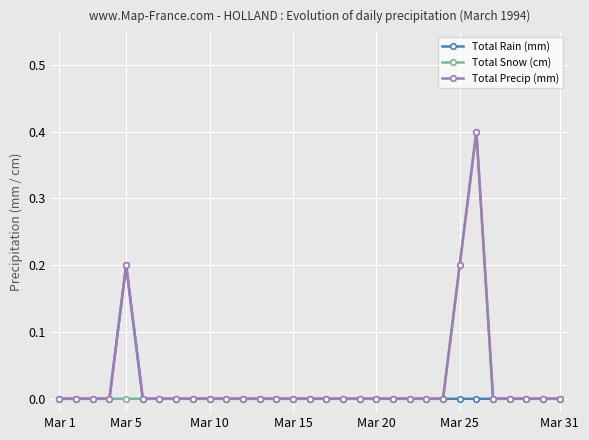

What is the greatest value displayed?

0.4